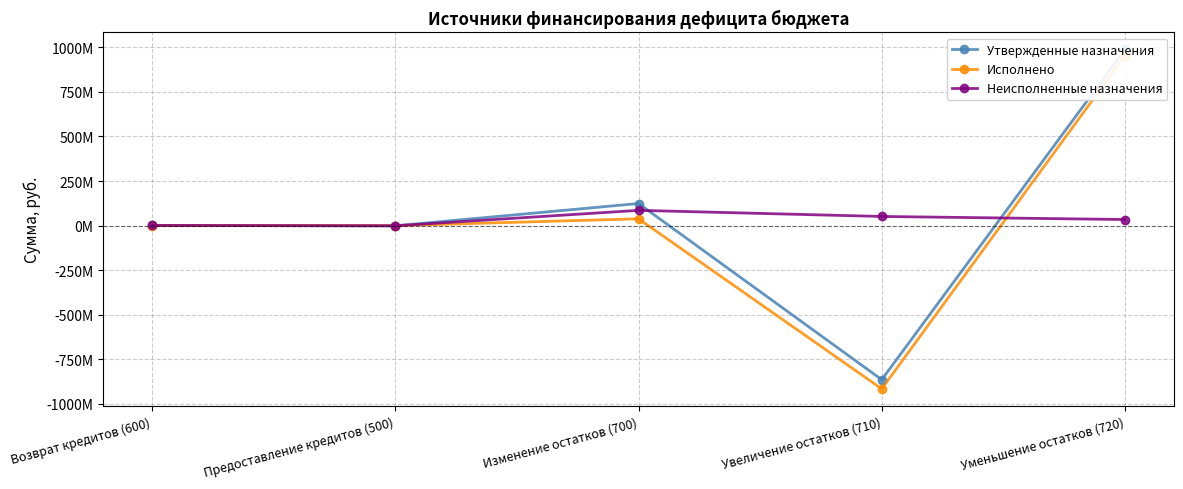

What are all the series names shown in the legend?

Утвержденные назначения, Исполнено, Неисполненные назначения